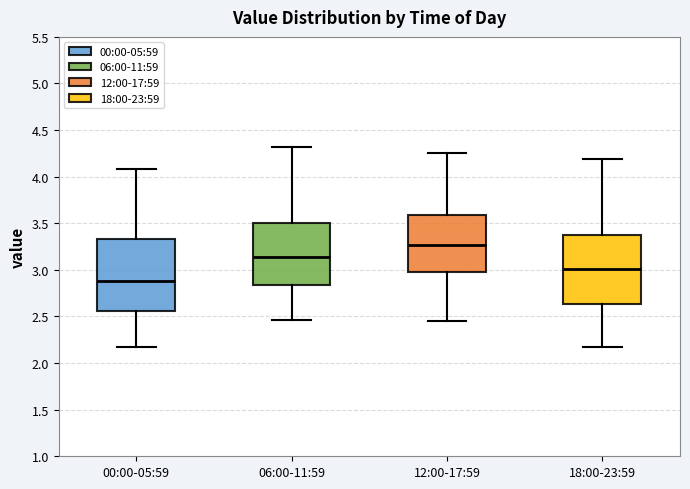

Reading left to right, transcribe this box plot: for each box, give where its median line is, the range the box spans, and where its two whiskers end, as read against the y-axis. The values are not printed on the chart, so give them approximately, as read against the axis.

00:00-05:59: median 2.90, box 2.55 to 3.35, whiskers 2.15 to 4.10
06:00-11:59: median 3.15, box 2.85 to 3.50, whiskers 2.45 to 4.30
12:00-17:59: median 3.25, box 3.00 to 3.60, whiskers 2.45 to 4.25
18:00-23:59: median 3.00, box 2.65 to 3.35, whiskers 2.15 to 4.20